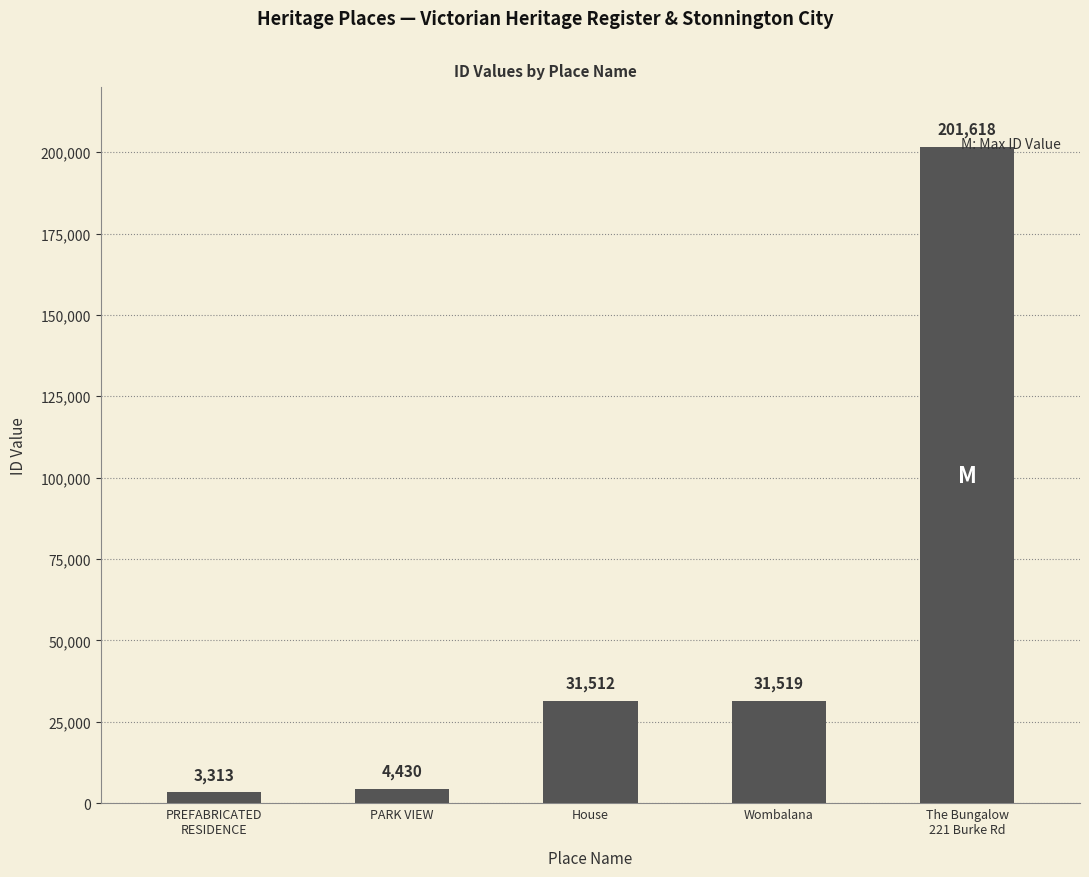

The chart shows a value of 31512 at House. True or false?

True